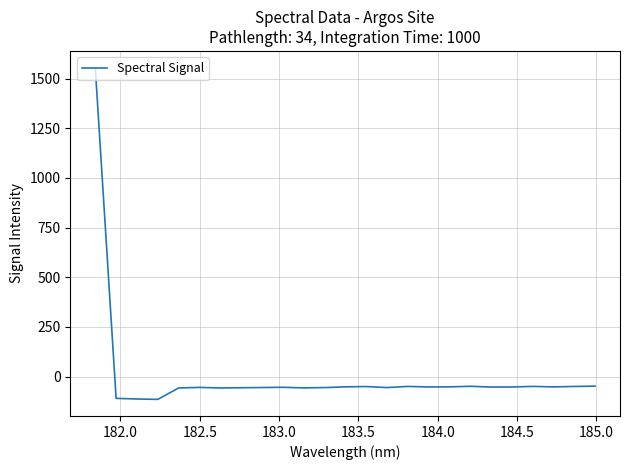

What is the maximum value shown in the chart?

1555.6